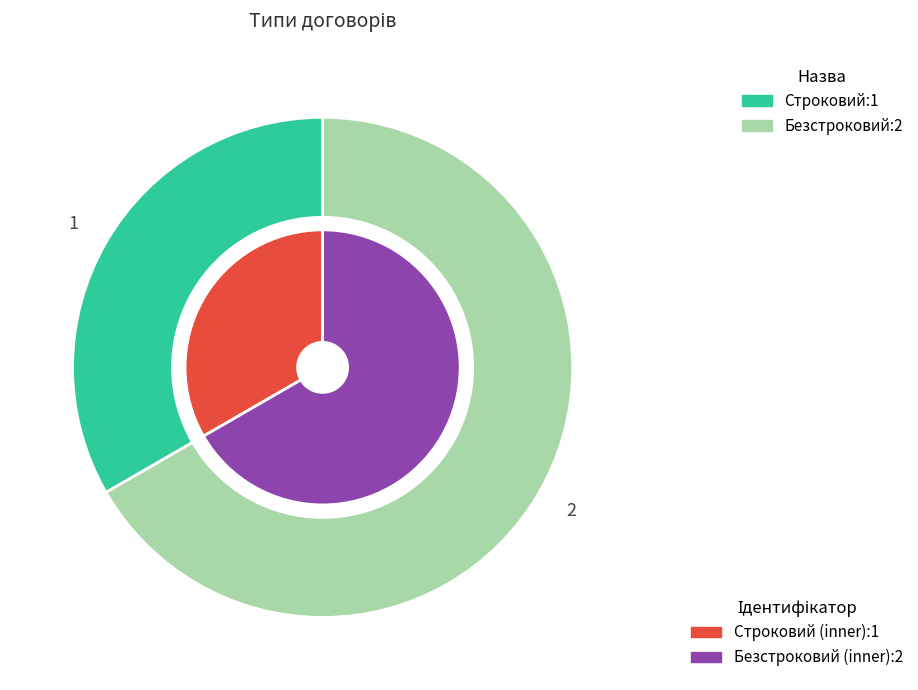

What is the change in value from Строковий to Безстроковий?

+1